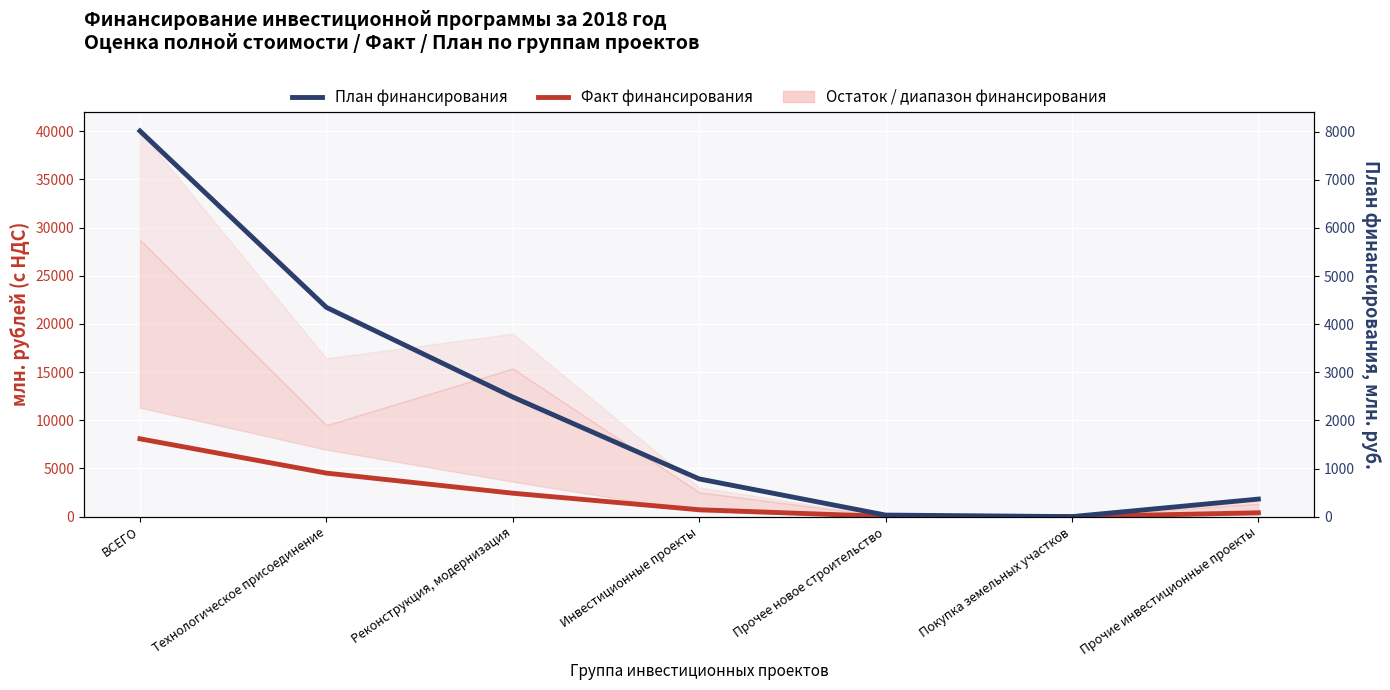

How many values in the План финансирования series exceed 783?

4